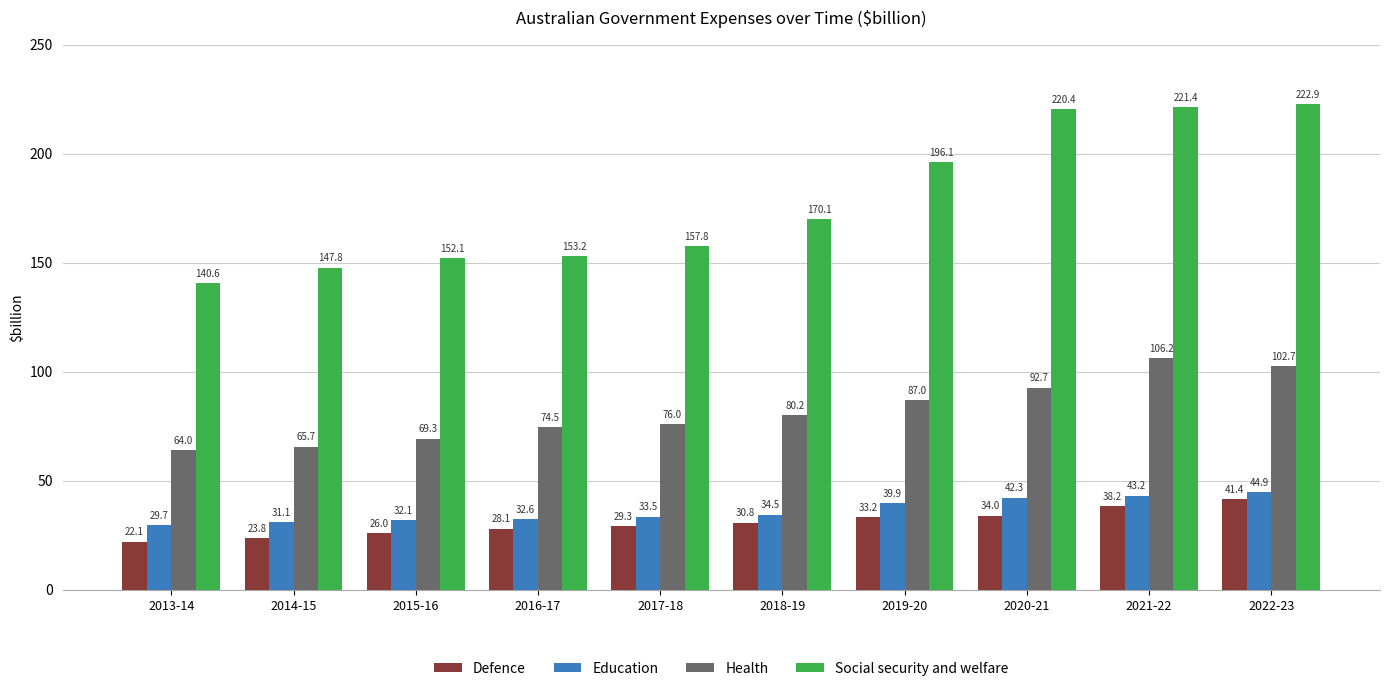

What is the difference between the Defence values at 2014-15 and 2016-17?

4.3